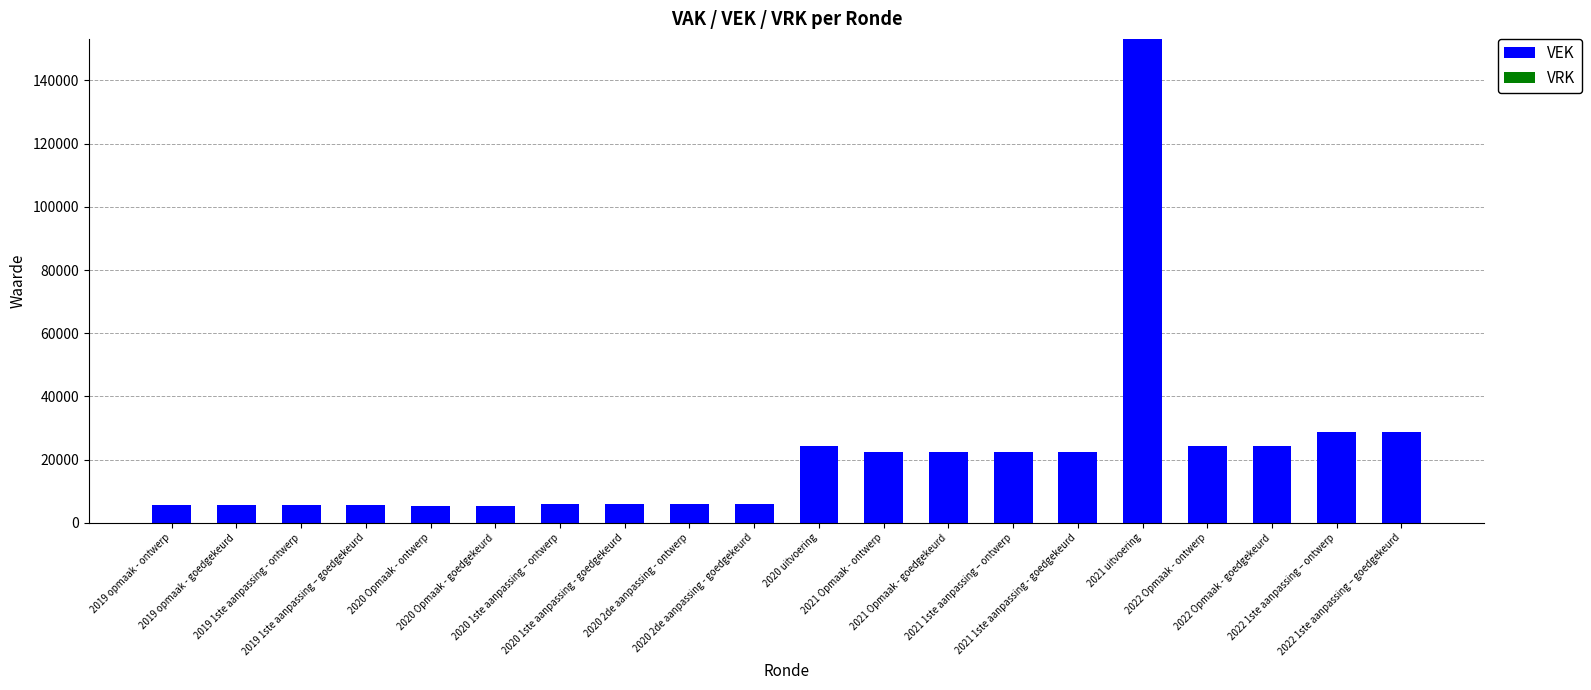

Count the number of categories in the chart.

20